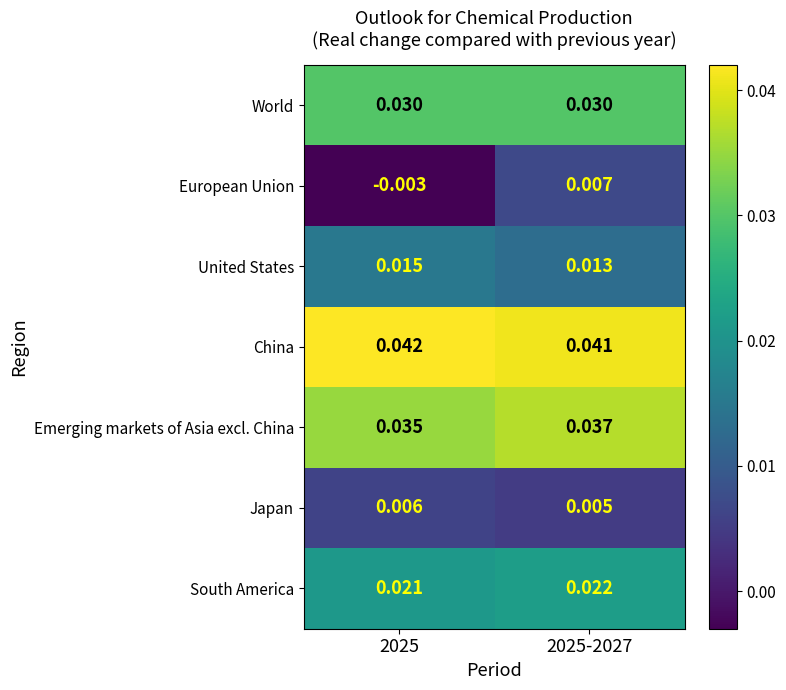

Count the number of categories in the chart.

2